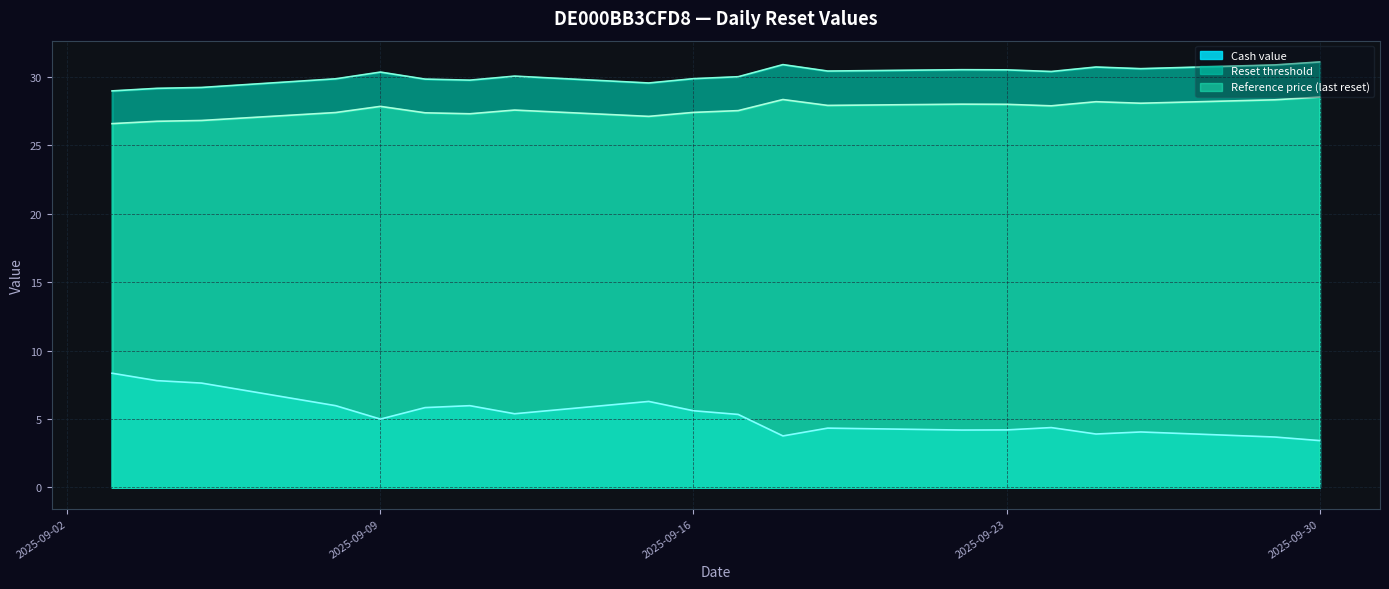

Where is Reset threshold nearest to the value 30?

2025-09-17